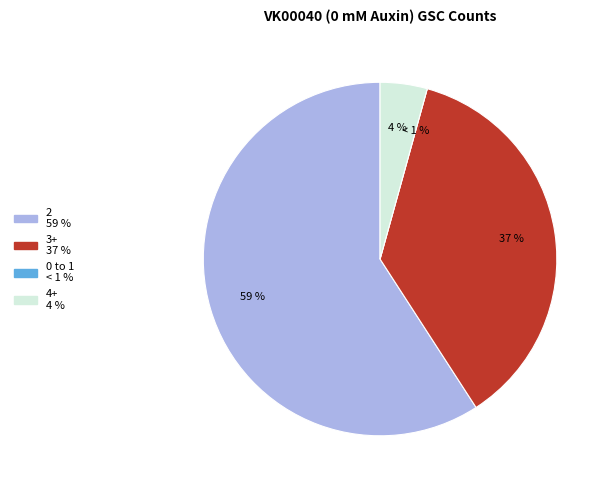

Count the number of slices in the pie.

4